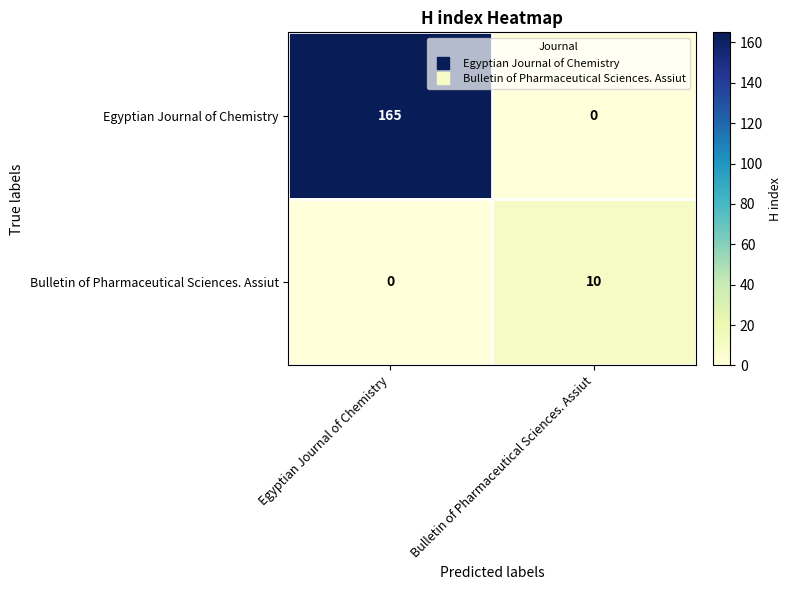

What is the total value across all series at Egyptian Journal of Chemistry?

165